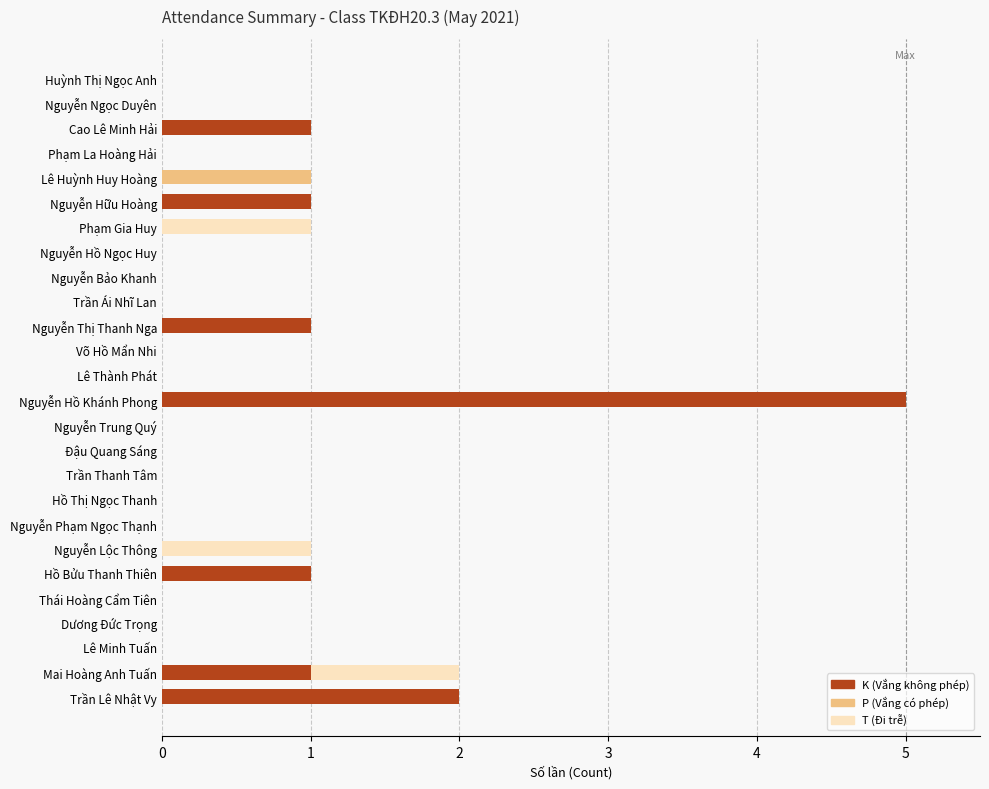

At which category is the sum across all series the highest?

Nguyễn Hồ Khánh Phong